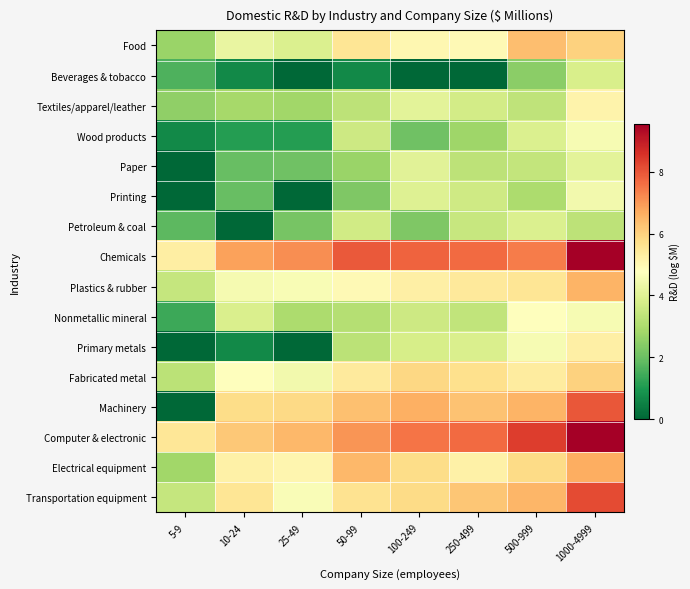

Rank the series at 100-249 from highest to lowest value.

Chemicals, Computer & electronic, Machinery, Fabricated metal, Transportation equipment, Electrical equipment, Plastics & rubber, Food, Textiles/apparel/leather, Paper, Printing, Primary metals, Nonmetallic mineral, Petroleum & coal, Wood products, Beverages & tobacco